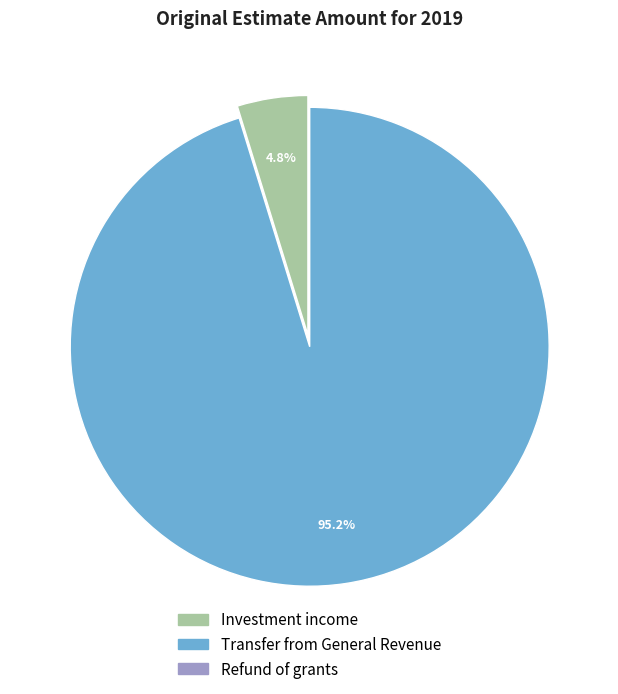

How much of the chart is everything except Transfer from General Revenue?

4.8%